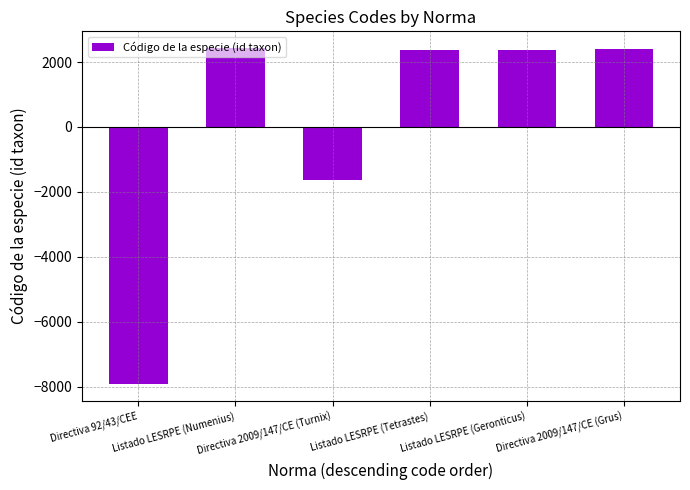

What is the minimum value shown in the chart?

-7921.5